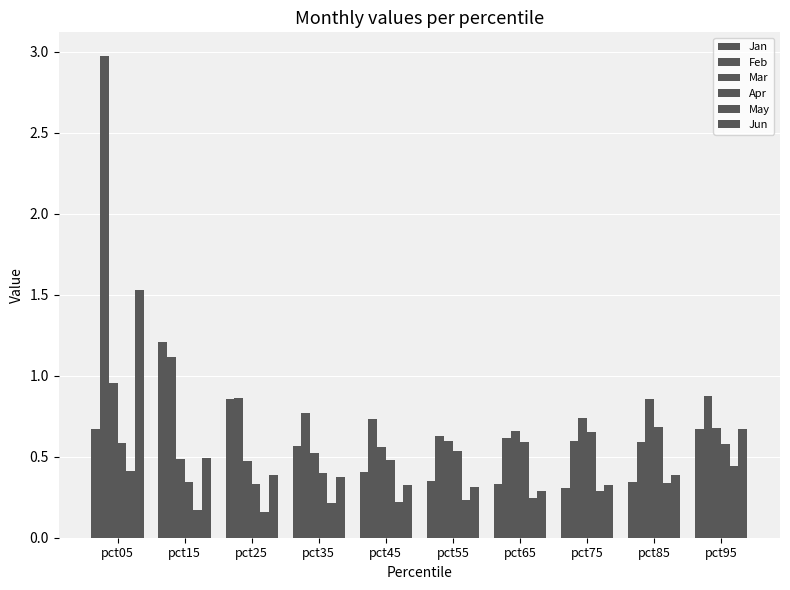

True or false: May has a value of 0.2 at pct25.

True